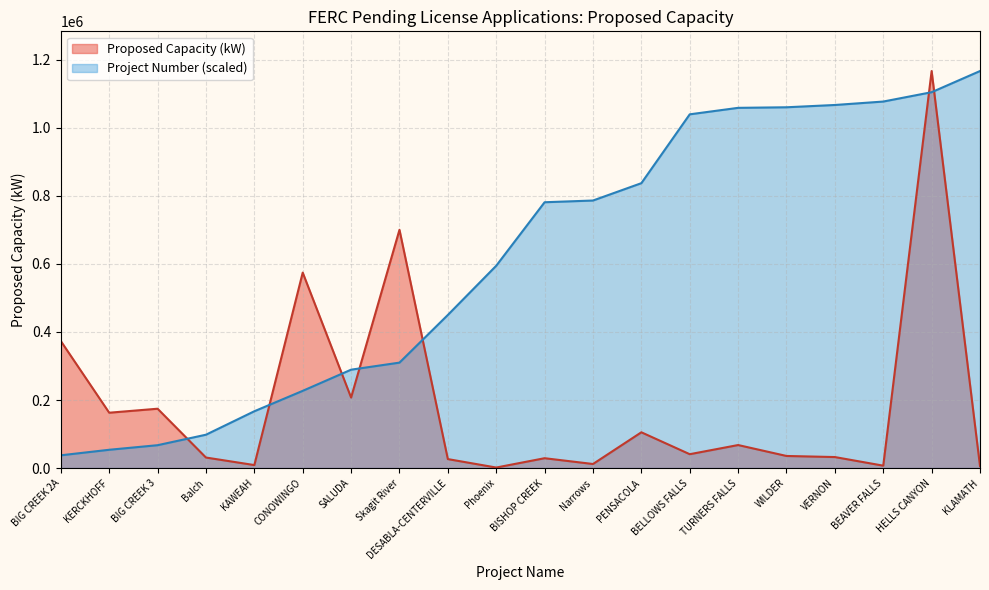

True or false: Project Number has a value of 158456.7 at CONOWINGO.

False